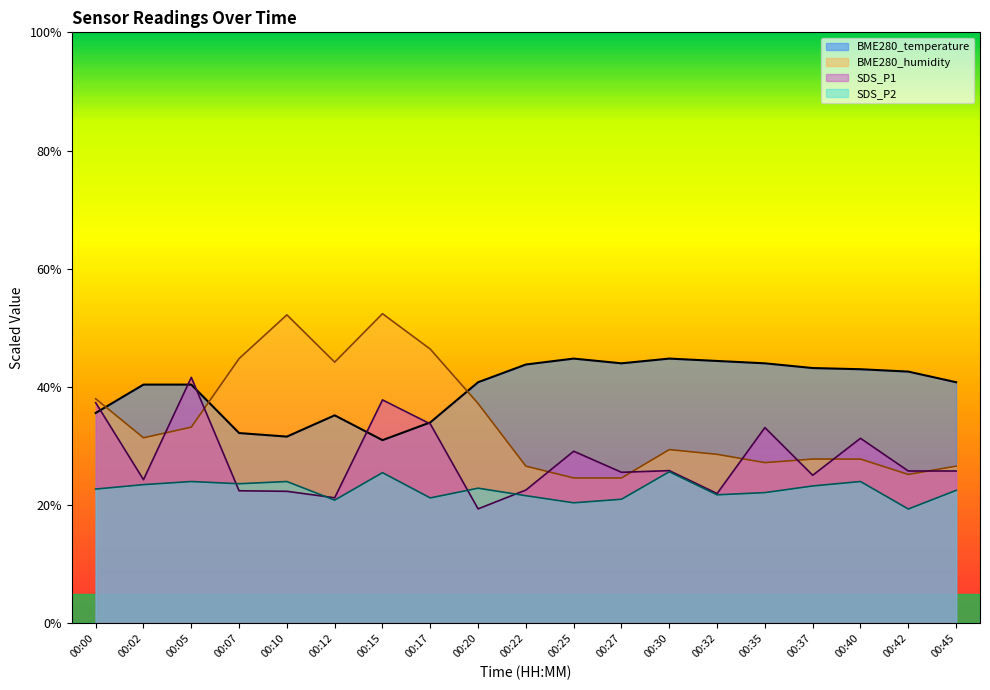

How many data points in BME280_temperature are less than 40?

6